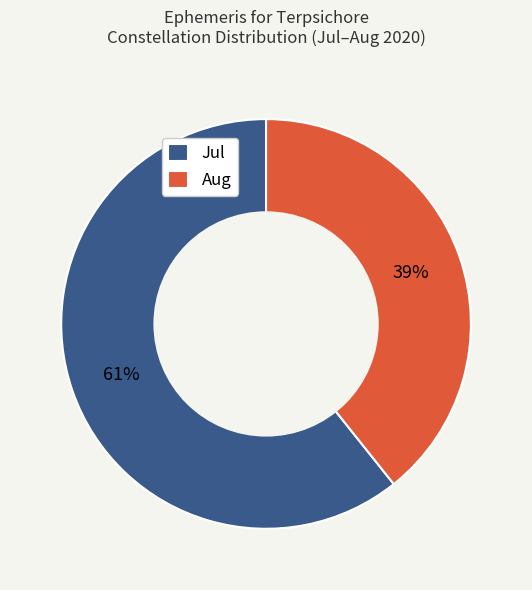

Does Aug account for over 50% of the chart?

No